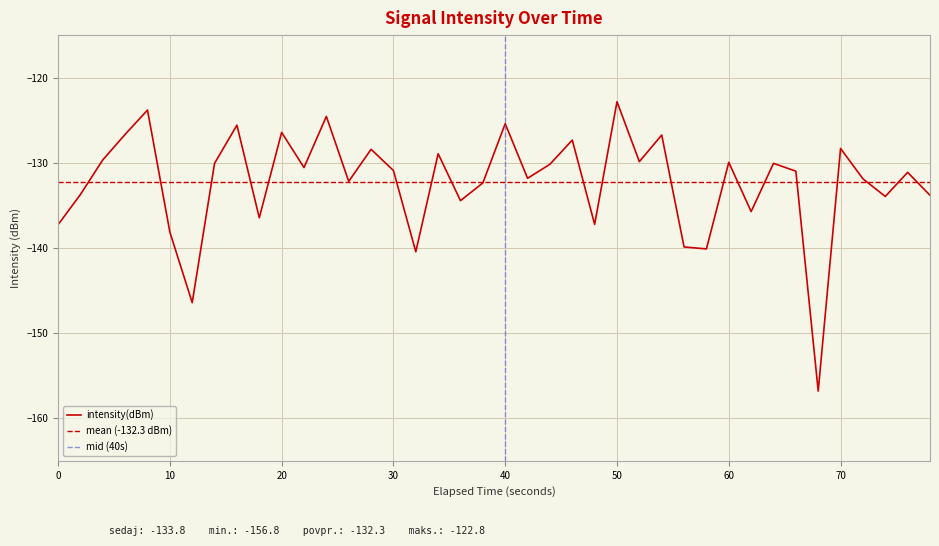

What is the smallest value displayed?

-156.8